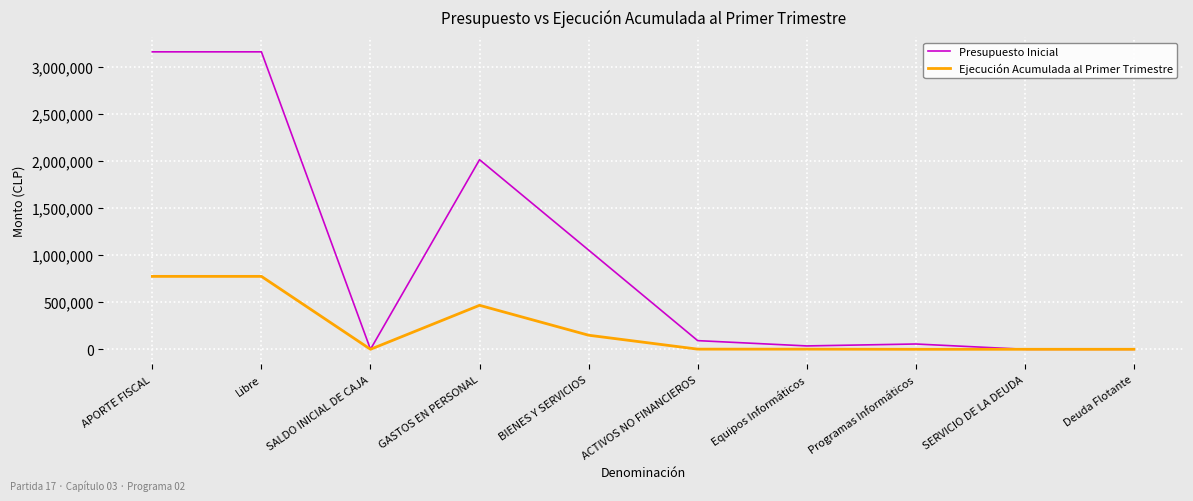

Rank the series by their average value, from lowest to highest.

Ejecución Acumulada al Primer Trimestre, Presupuesto Inicial